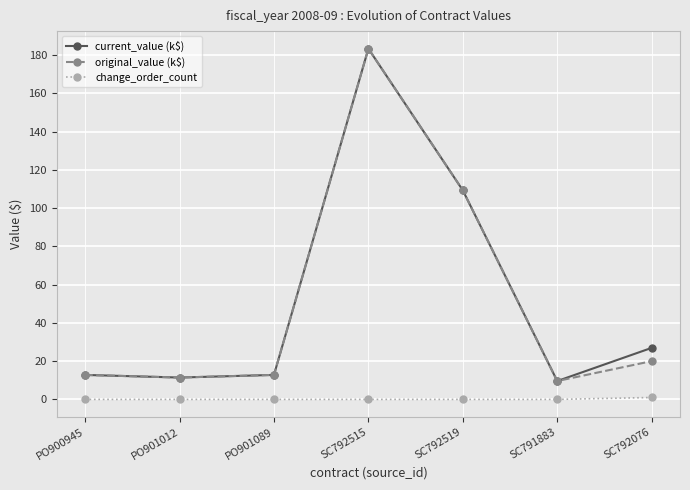

At which category is the sum across all series the highest?

SC792515